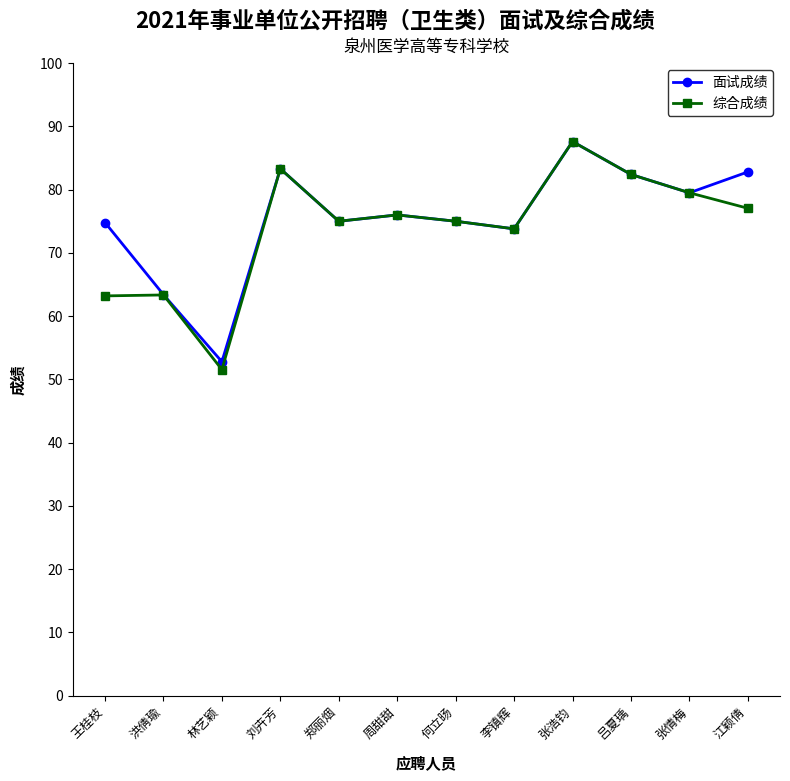

What is the difference between the 面试成绩 values at 李镇辉 and 张情梅?

5.7